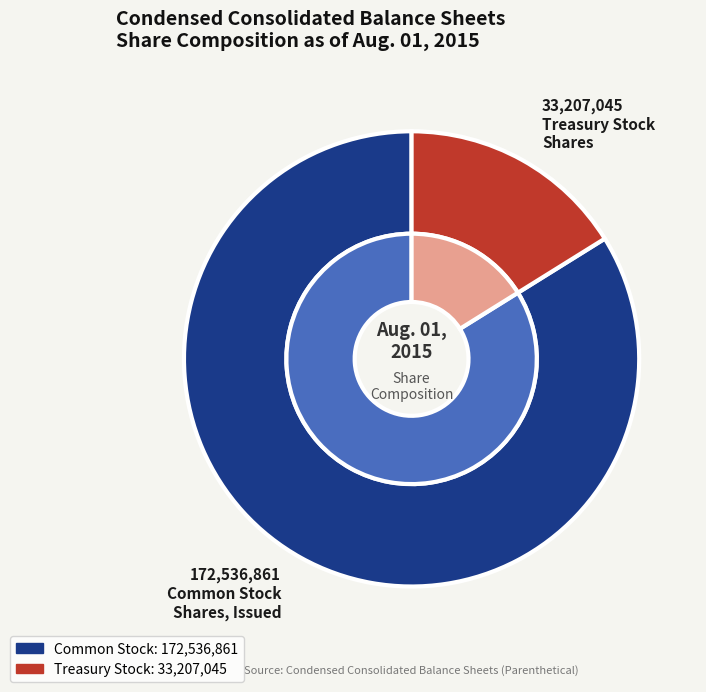

To the nearest percent, what is the difference between the largest and smallest slice percentages?

68%